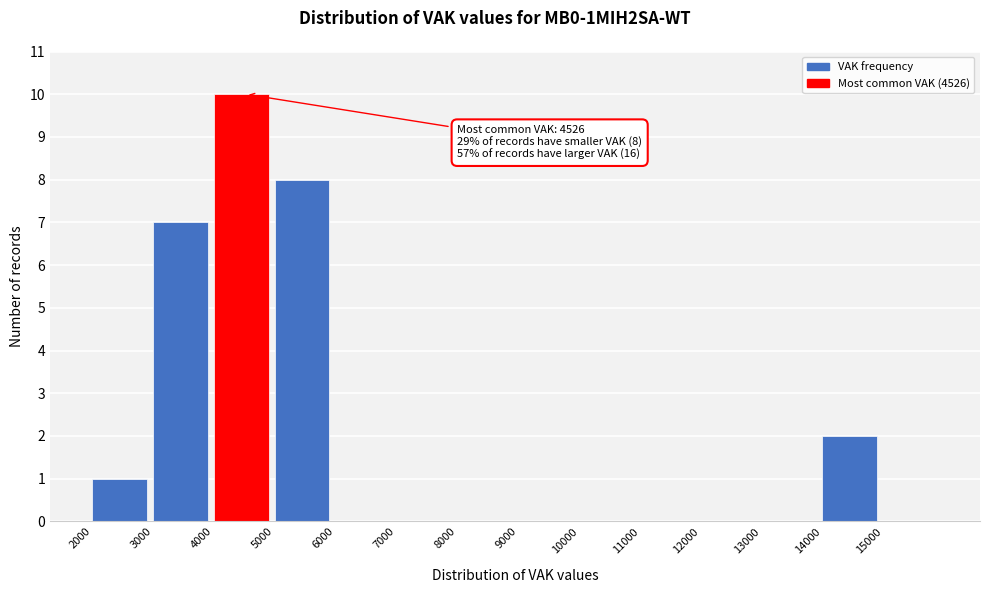

Which range on the x-axis has the tallest bar?

4000 to 5000